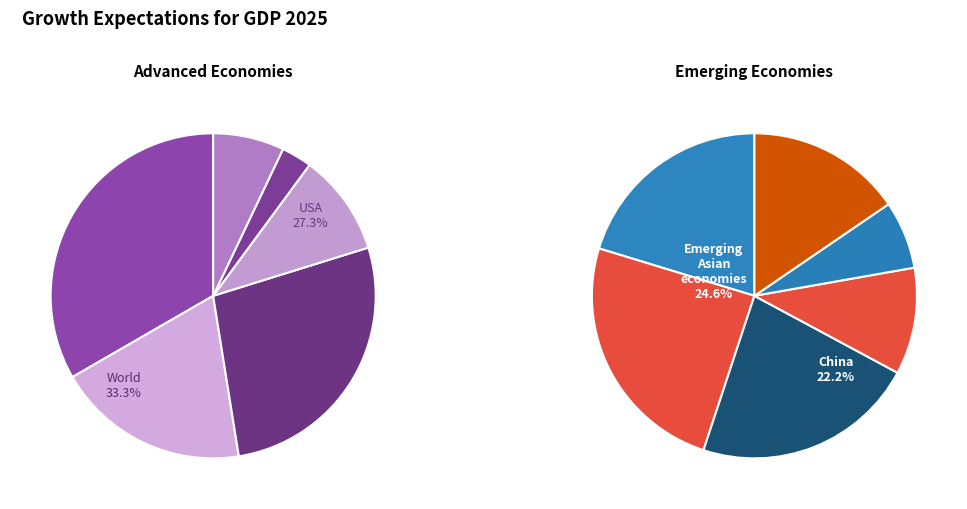

Count the number of slices in the pie.

12